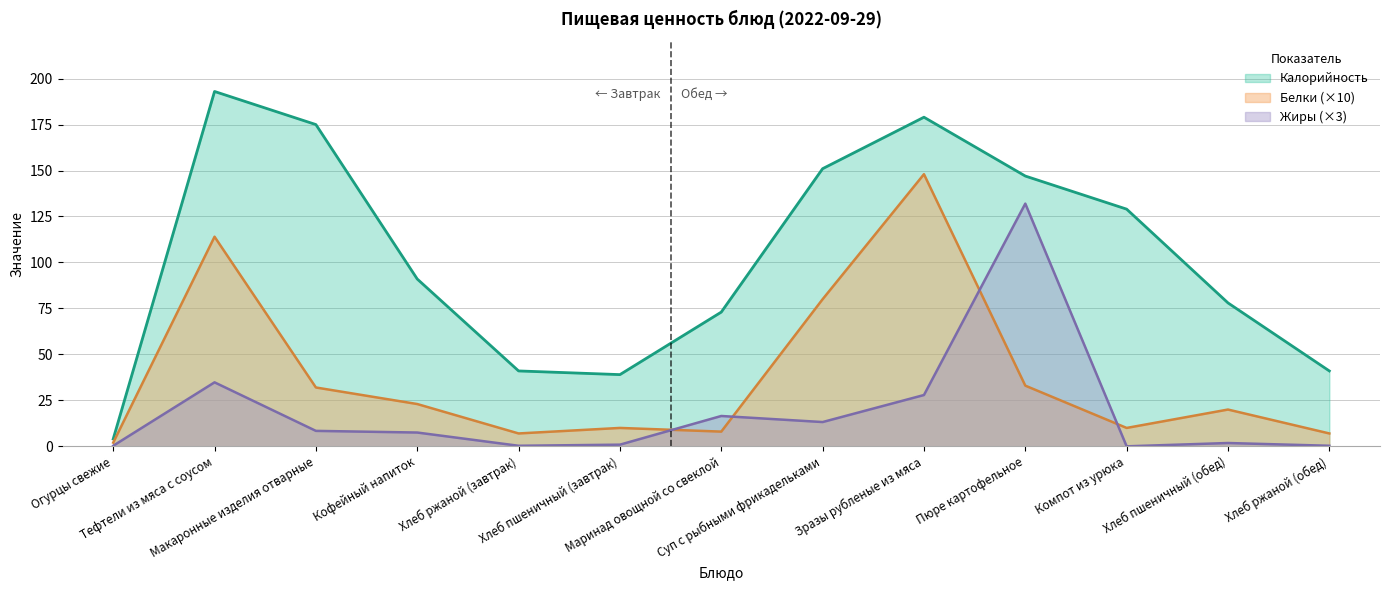

What is the label of the 9th point from the left?

Зразы рубленые из мяса